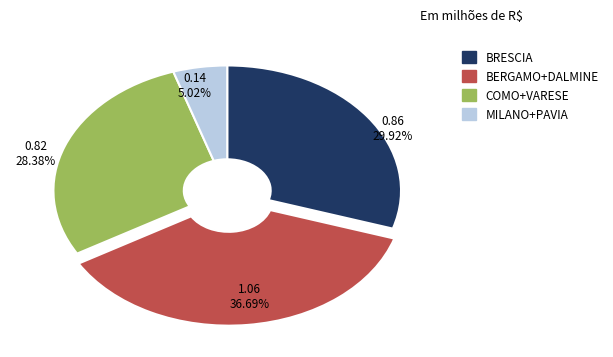

Approximately how many times larger is the value at COMO+VARESE compared to BERGAMO+DALMINE?

0.8